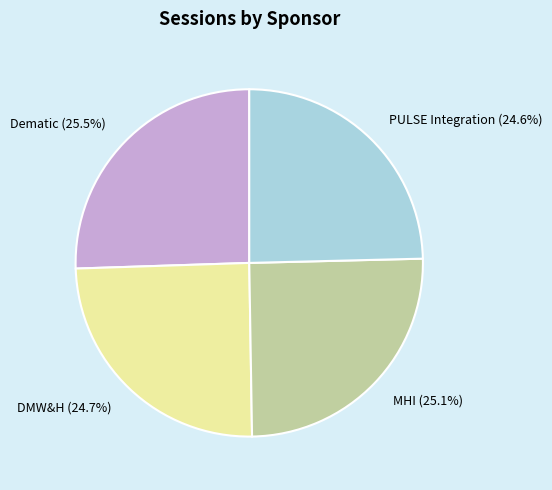

To the nearest percent, what portion does PULSE Integration represent?

25%